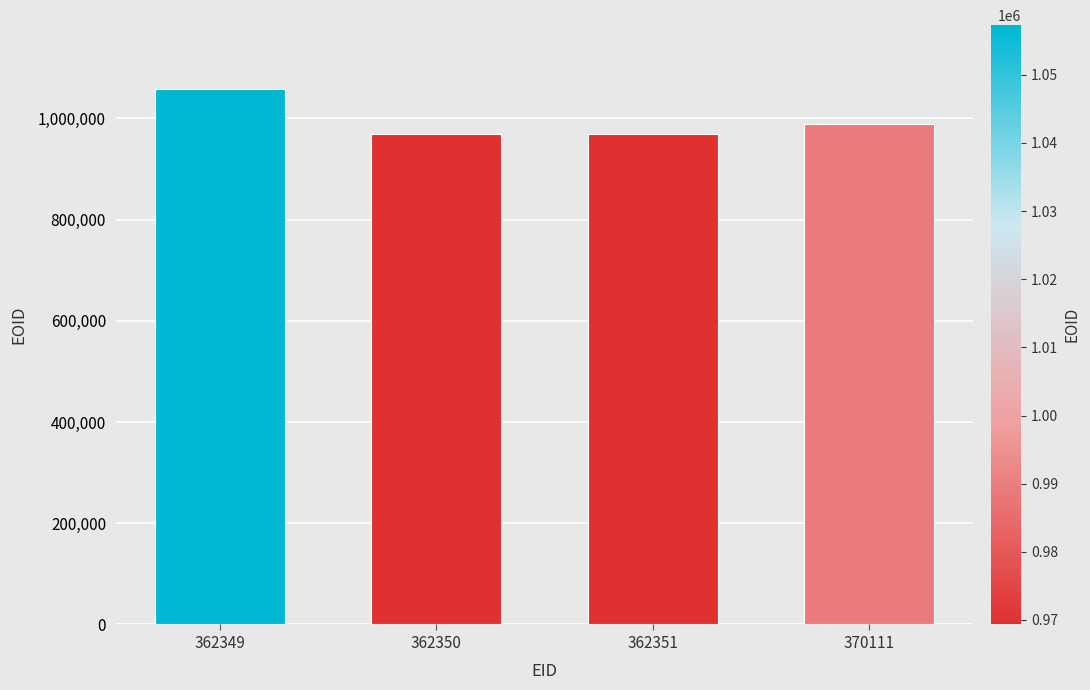

At which category does the chart reach its peak across all series?

362349